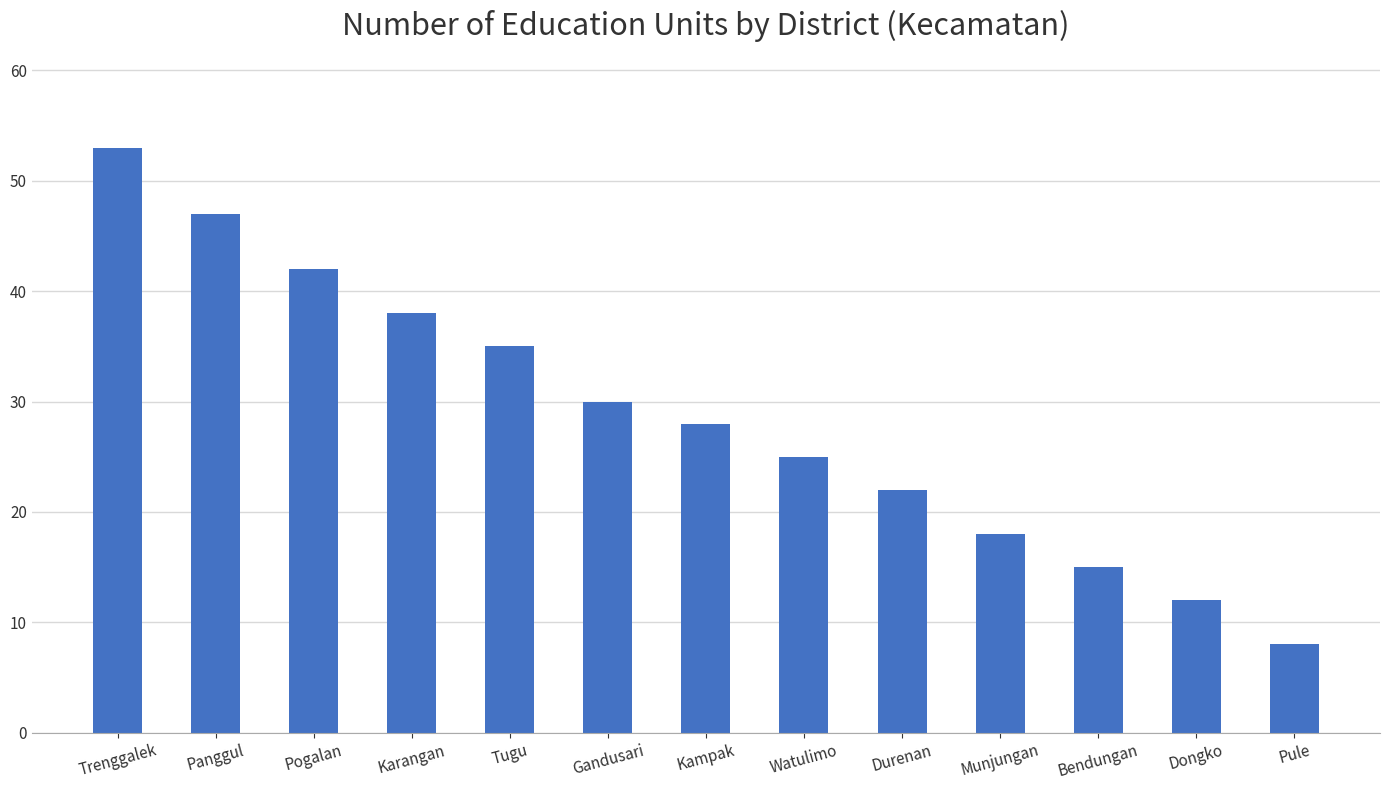

What is the smallest value displayed?

8